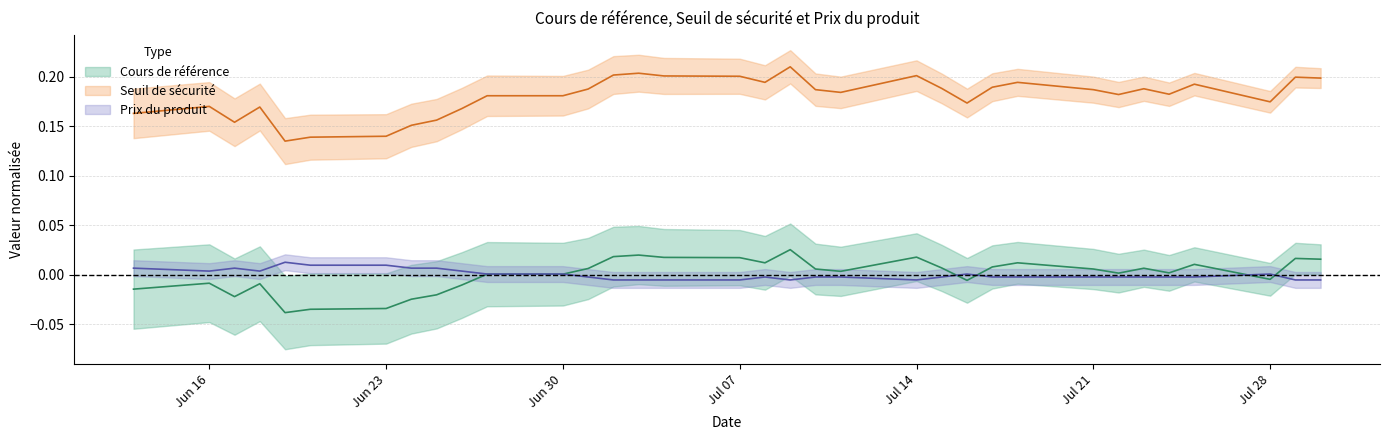

Reading left to right, what are all the values shown in this chart?

Seuil de sécurité: 0.2	0.2	0.2	0.2	0.1	0.1	0.1	0.2	0.2	0.2	0.2	0.2	0.2	0.2	0.2	0.2	0.2	0.2	0.2	0.2	0.2	0.2	0.2	0.2	0.2	0.2	0.2	0.2	0.2	0.2	0.2	0.2	0.2	0.2
Cours de référence: -0.0	-0.0	-0.0	-0.0	-0.0	-0.0	-0.0	-0.0	-0.0	-0.0	0.0	0.0	0.0	0.0	0.0	0.0	0.0	0.0	0.0	0.0	0.0	0.0	0.0	-0.0	0.0	0.0	0.0	0.0	0.0	0.0	0.0	-0.0	0.0	0.0
Prix du produit: 0.0	0.0	0.0	0.0	0.0	0.0	0.0	0.0	0.0	0.0	0.0	0.0	-0.0	-0.0	-0.0	-0.0	-0.0	-0.0	-0.0	-0.0	-0.0	-0.0	-0.0	0.0	-0.0	-0.0	-0.0	-0.0	-0.0	-0.0	-0.0	0.0	-0.0	-0.0